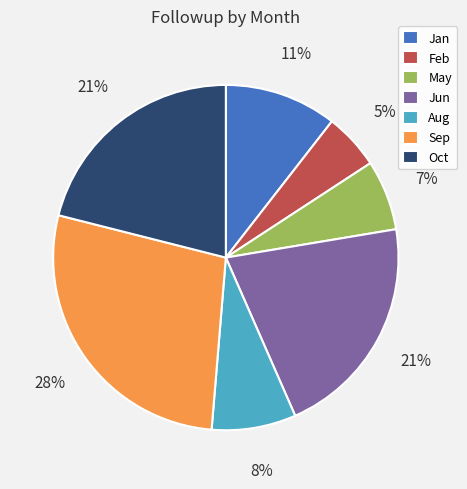

To the nearest percent, what percentage of the pie is Sep?

28%